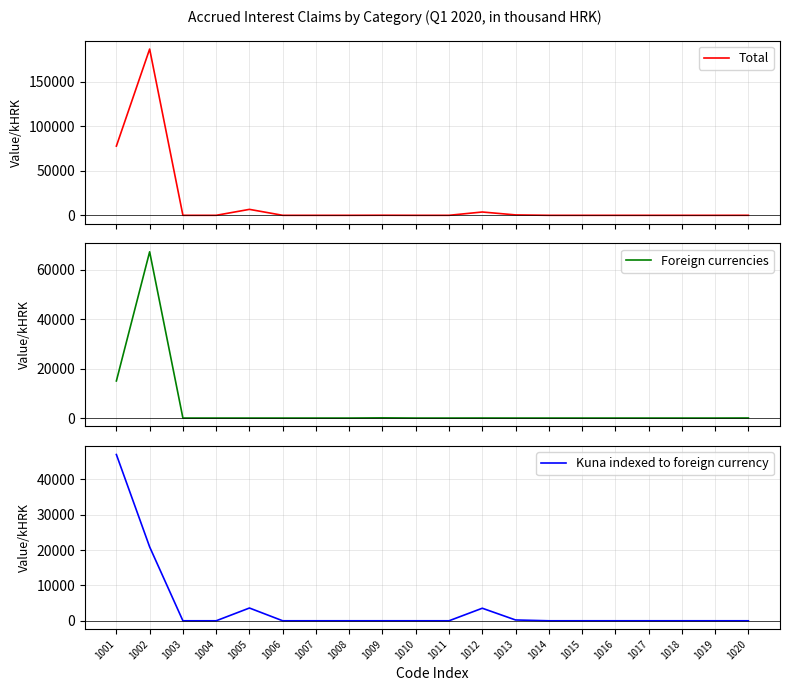

Which has a higher value, 1013 or 1014?

1013